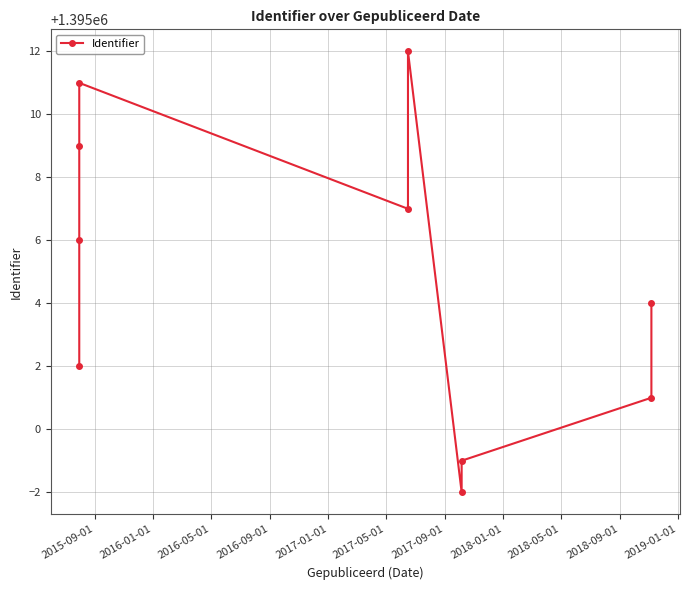

How many distinct data groups are displayed?

1